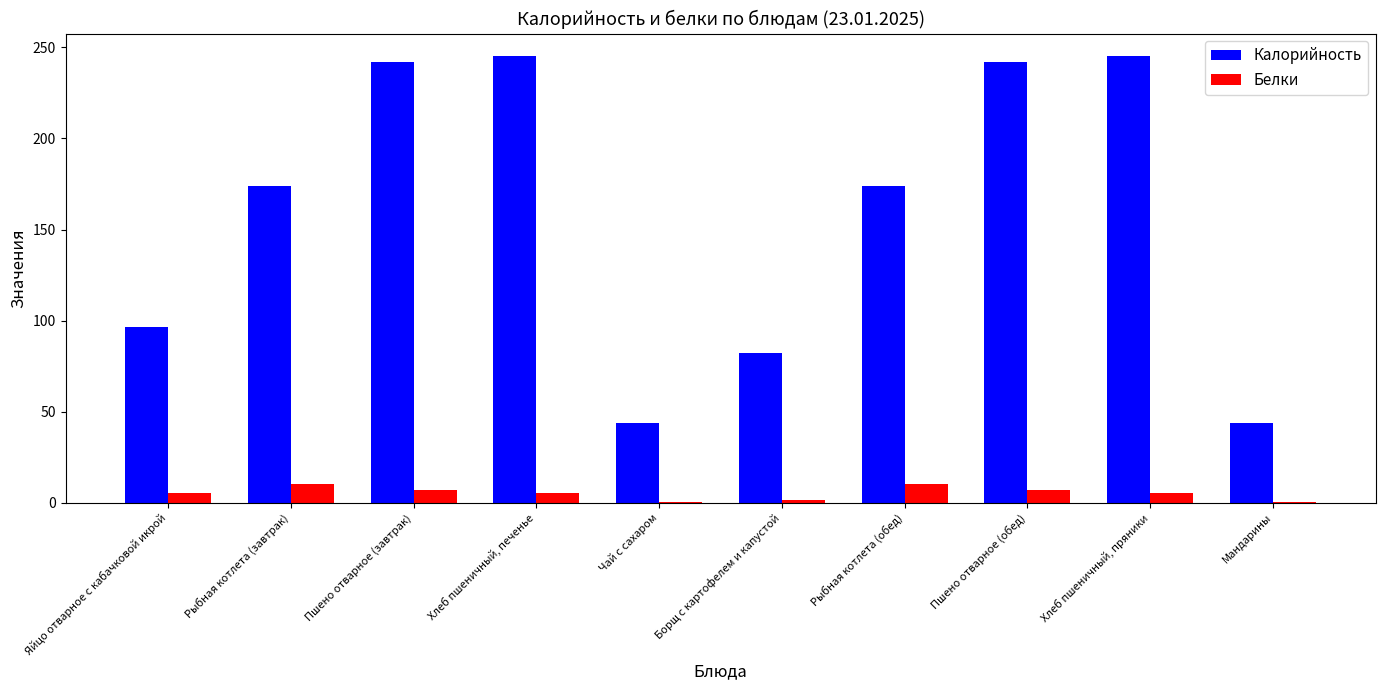

True or false: Белки has a value of 0.3 at Чай с сахаром.

True